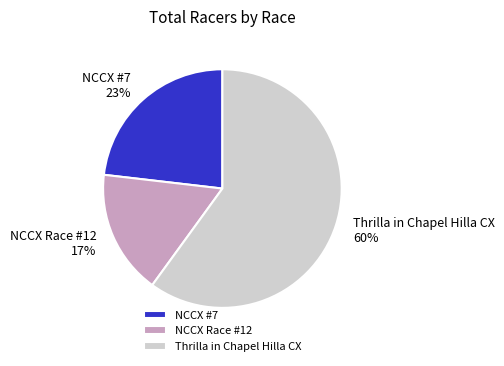

Which slice is the largest?

Thrilla in Chapel Hilla CX